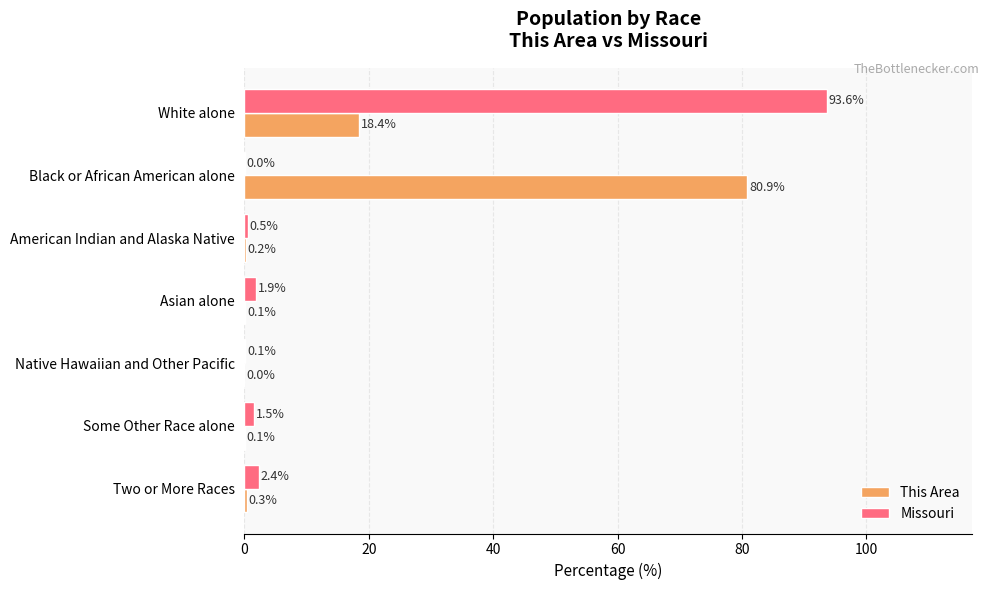

Is the value of Missouri at White alone greater than the value of This Area at Some Other Race alone?

Yes